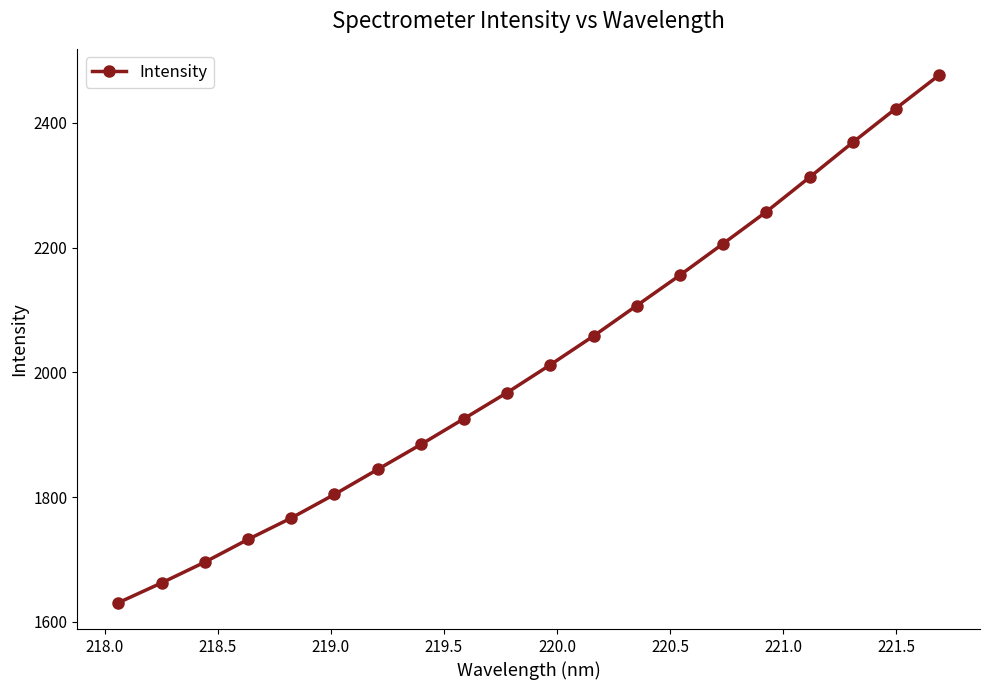

What is the smallest value displayed?

1630.6